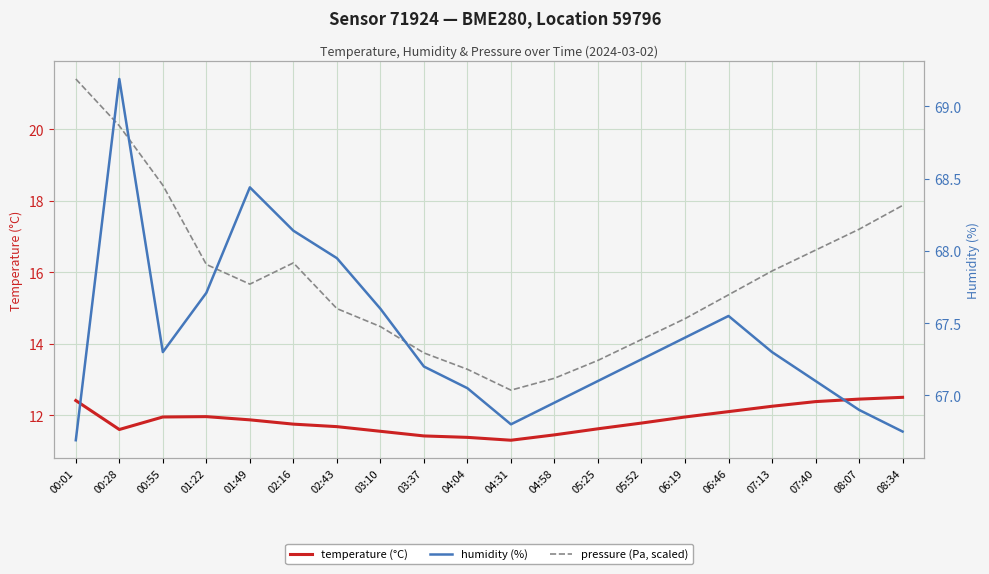

Reading left to right, transcribe all the data shown in this chart.

temperature (°C): 00:01=12.4	00:28=11.6	00:55=11.9	01:22=12.0	01:49=11.9	02:16=11.8	02:43=11.7	03:10=11.6	03:37=11.4	04:04=11.4	04:31=11.3	04:58=11.4	05:25=11.6	05:52=11.8	06:19=11.9	06:46=12.1	07:13=12.2	07:40=12.4	08:07=12.4	08:34=12.5
pressure (Pa, scaled): 00:01=21.4	00:28=20.1	00:55=18.4	01:22=16.2	01:49=15.7	02:16=16.3	02:43=15.0	03:10=14.5	03:37=13.7	04:04=13.3	04:31=12.7	04:58=13.0	05:25=13.5	05:52=14.1	06:19=14.7	06:46=15.4	07:13=16.0	07:40=16.6	08:07=17.2	08:34=17.9
humidity (%): 00:01=66.7	00:28=69.2	00:55=67.3	01:22=67.7	01:49=68.4	02:16=68.1	02:43=68.0	03:10=67.6	03:37=67.2	04:04=67.0	04:31=66.8	04:58=67.0	05:25=67.1	05:52=67.2	06:19=67.4	06:46=67.5	07:13=67.3	07:40=67.1	08:07=66.9	08:34=66.8